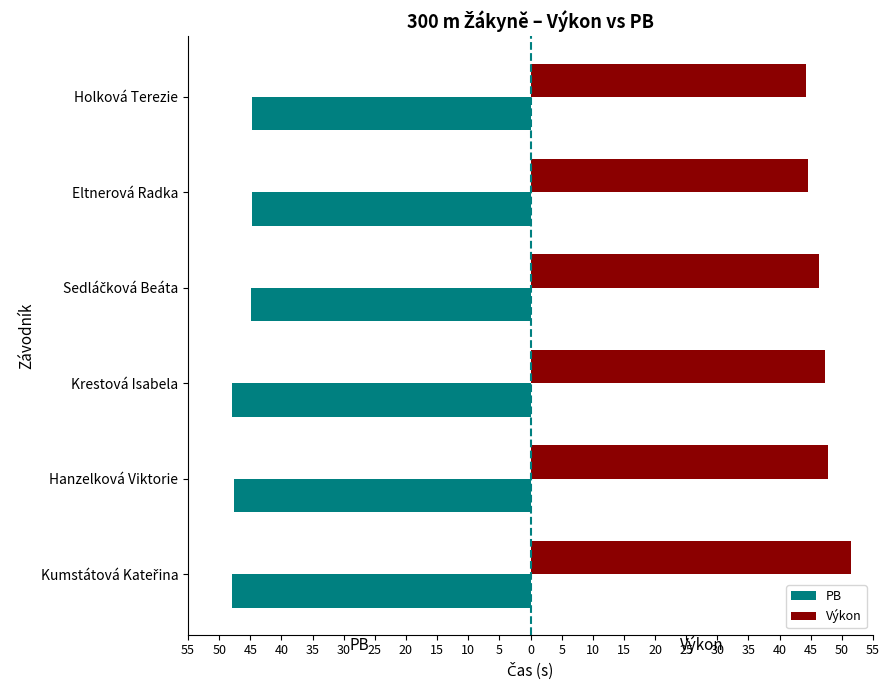

What is the value of the PB bar at the 5th from the left?

-47.6